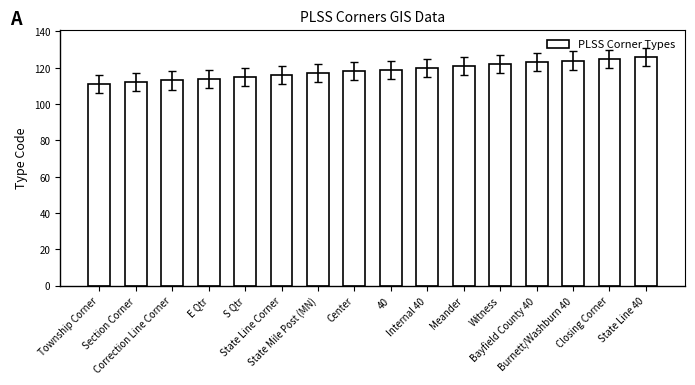

True or false: the data shows 77 at State Line 40.

False